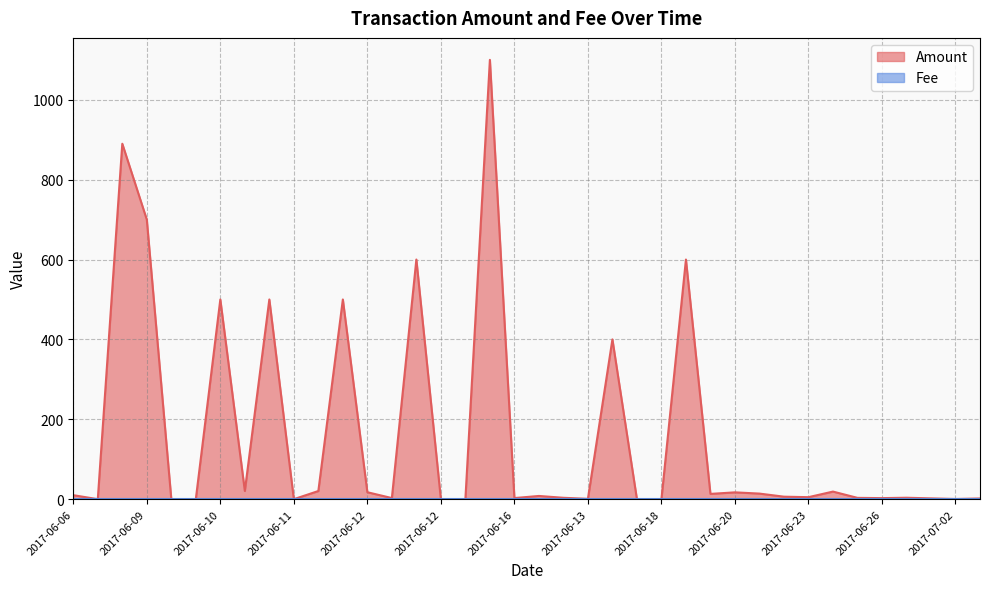

Reading left to right, list all the values displayed in this chart.

10.0	0.0	890.0	700.0	0.0	0.0	500.0	20.6	500.0	0.0	20.4	500.0	17.4	2.8	600.0	0.0	0.0	1100.0	2.8	8.0	3.5	0.8	400.0	0.0	0.0	600.0	13.2	17.1	14.0	6.2	5.0	19.0	3.3	2.6	3.6	2.0	0.4	1.8